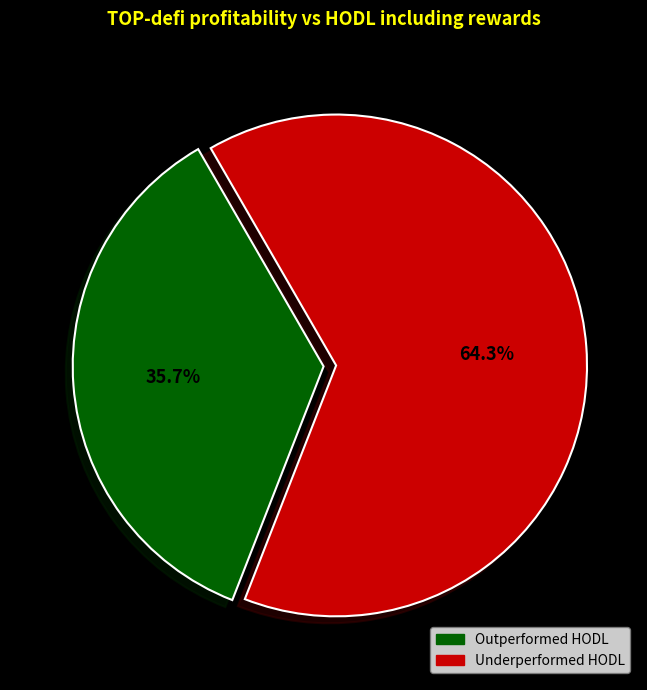

Which slice represents more than half of the pie?

Underperformed HODL